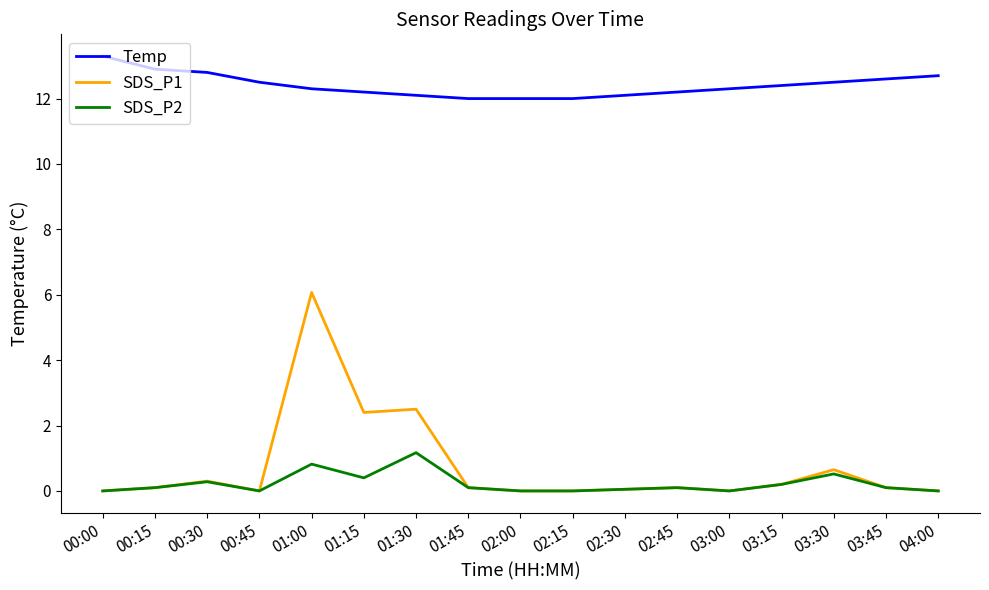

Which series has the largest range (max minus min)?

SDS_P1